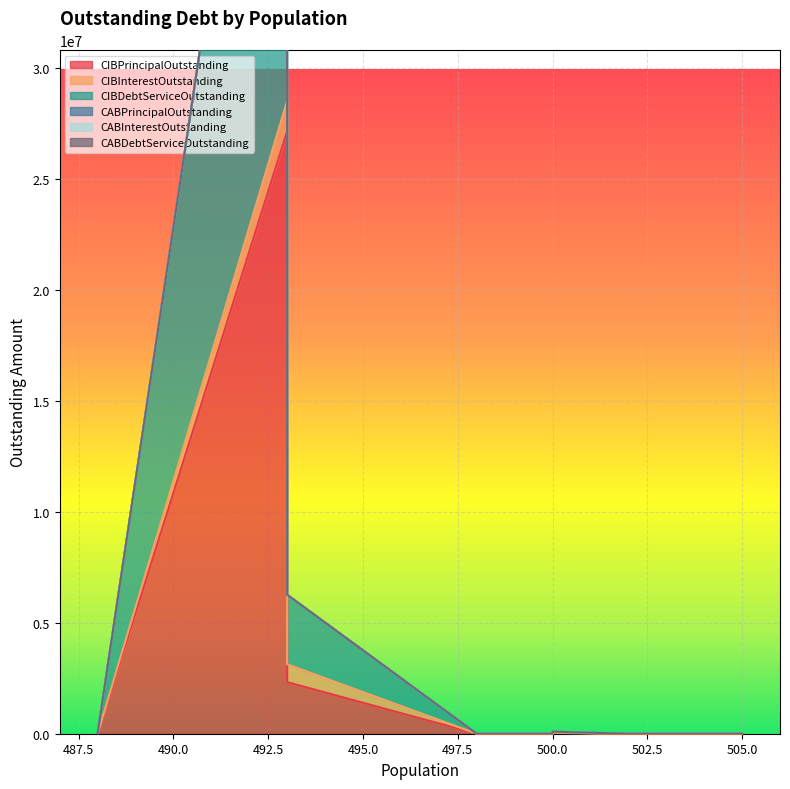

Where is CABInterestOutstanding nearest to the value 0?

505